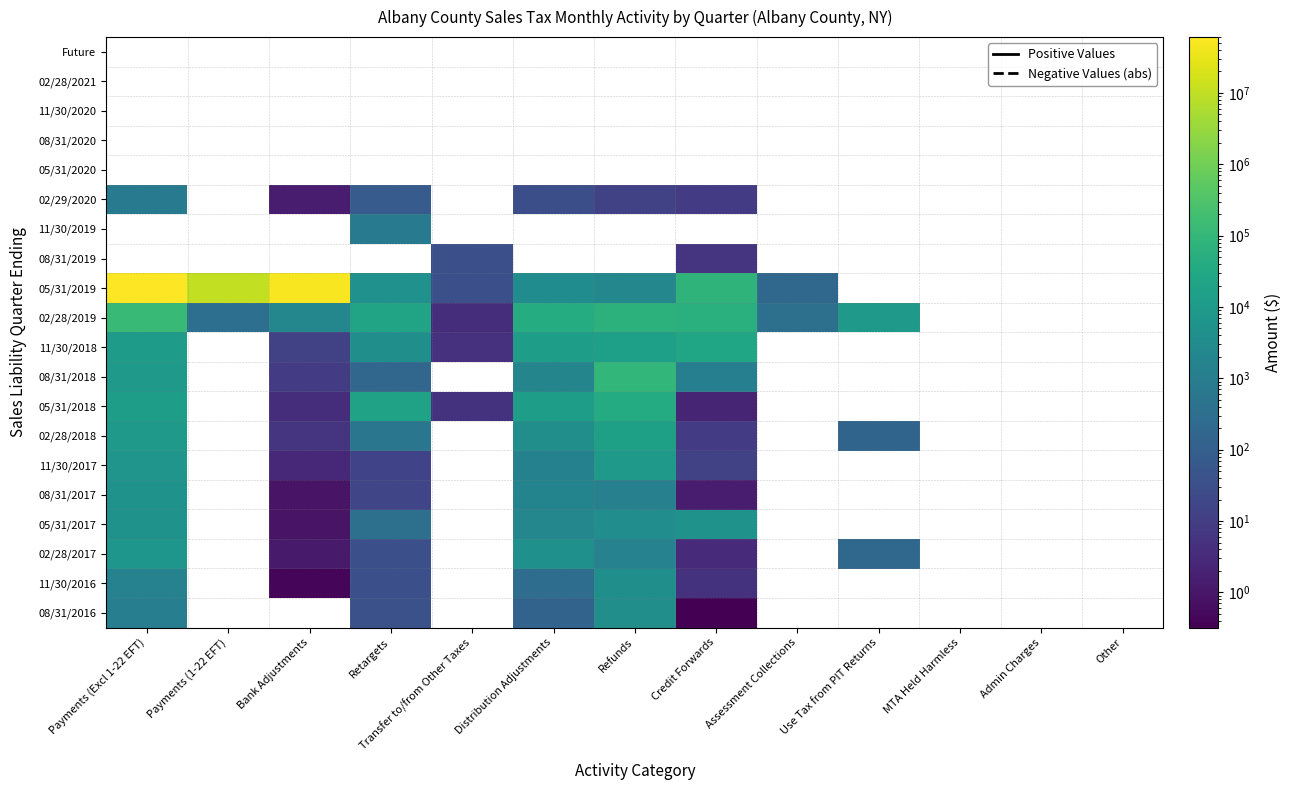

True or false: 08/31/2016 has a value of 60.3 at Distribution Adjustments.

False